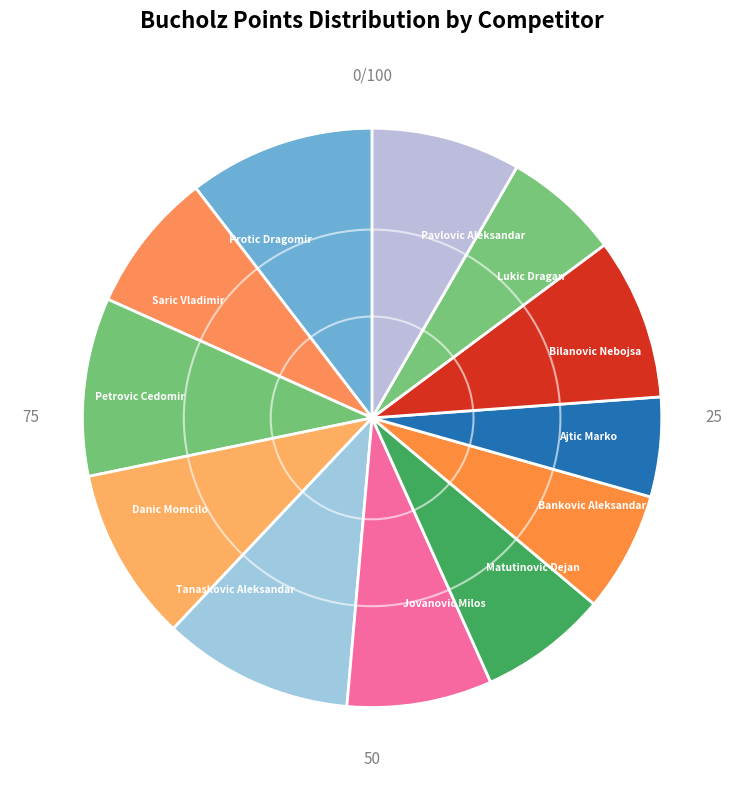

Do Petrovic Cedomir and Protic Dragomir together represent more than half of the pie?

No